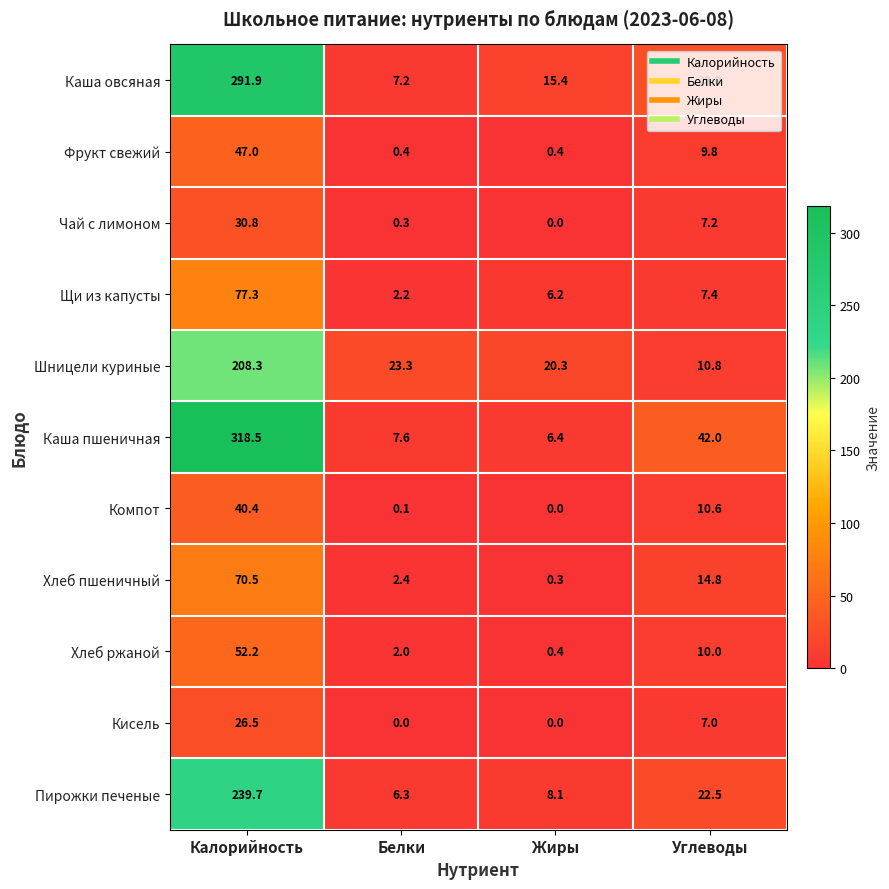

The Хлеб пшеничный series shows 21.9 at Калорийность. True or false?

False